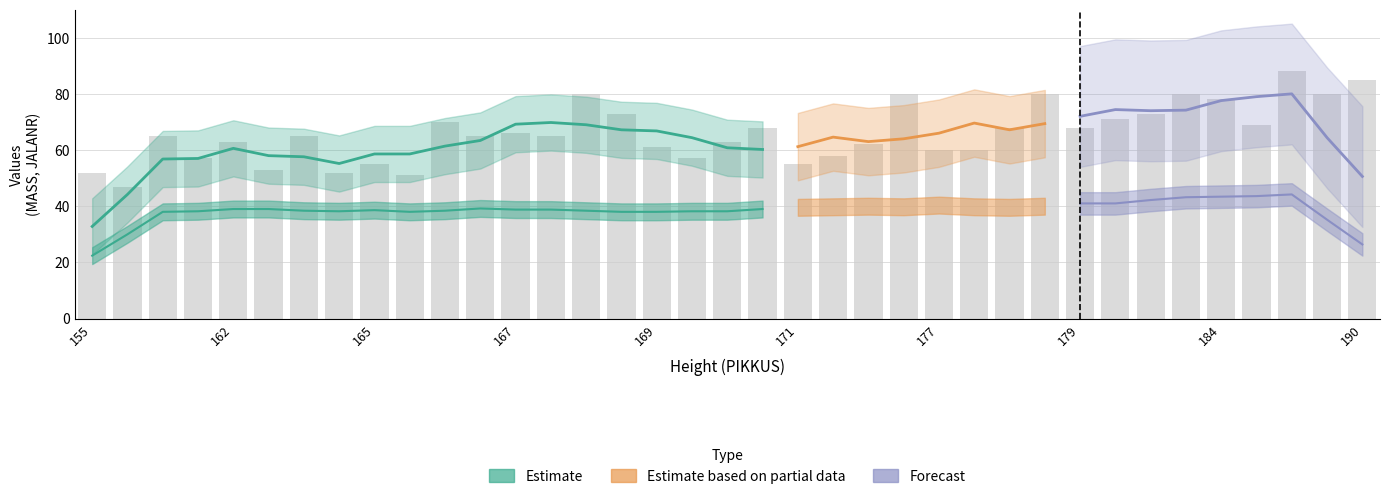

Where does the JALANR series first go above 39?

162